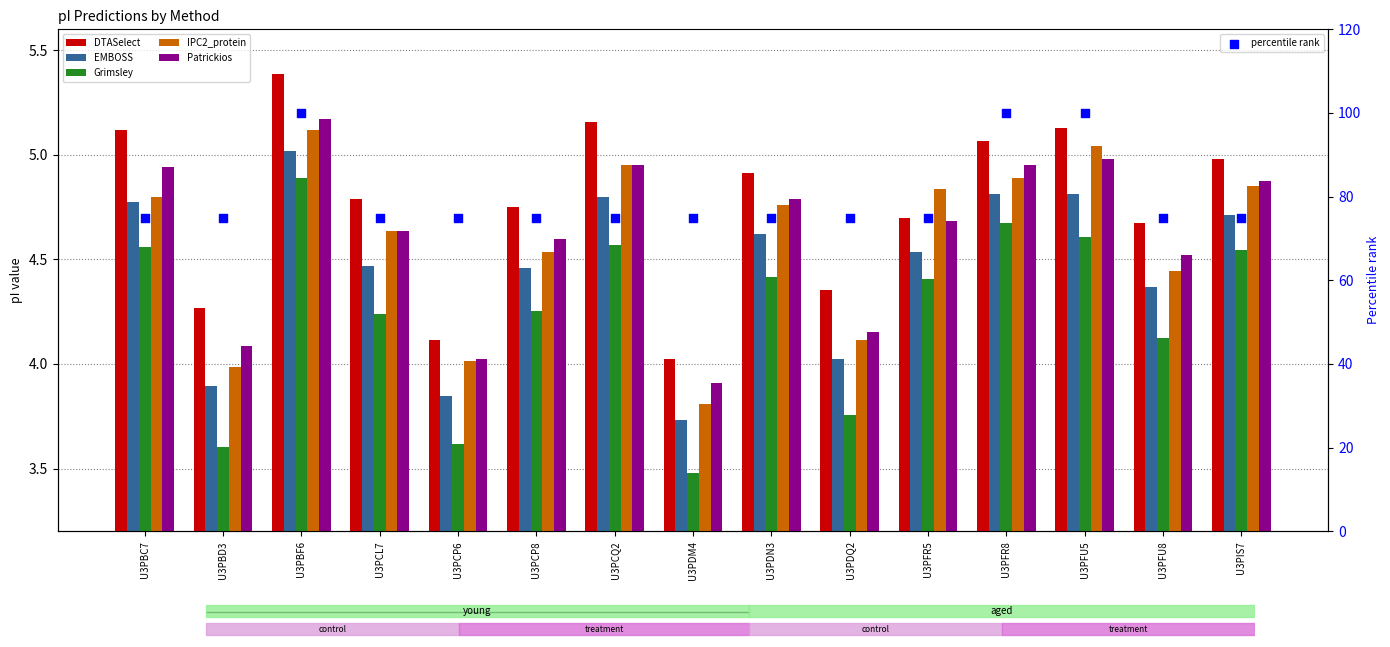

Which series has the largest total across all categories?

percentile rank